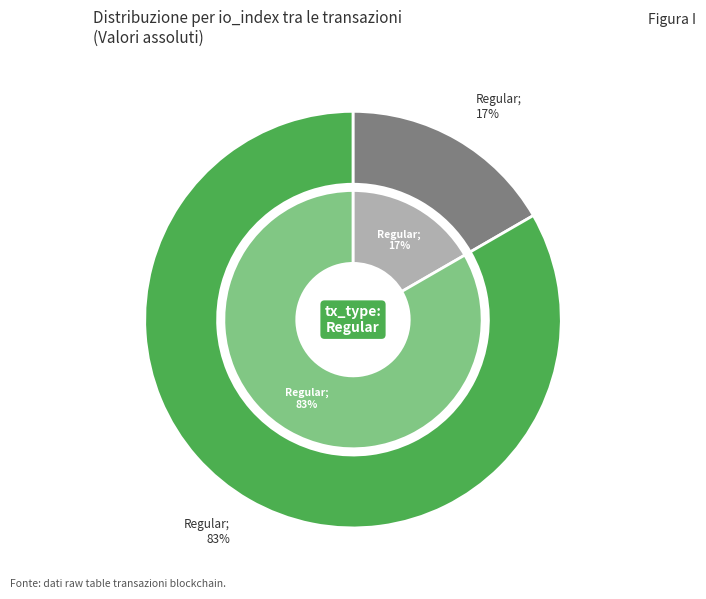

True or false: Regular (direction=1) accounts for 100% of the total.

True